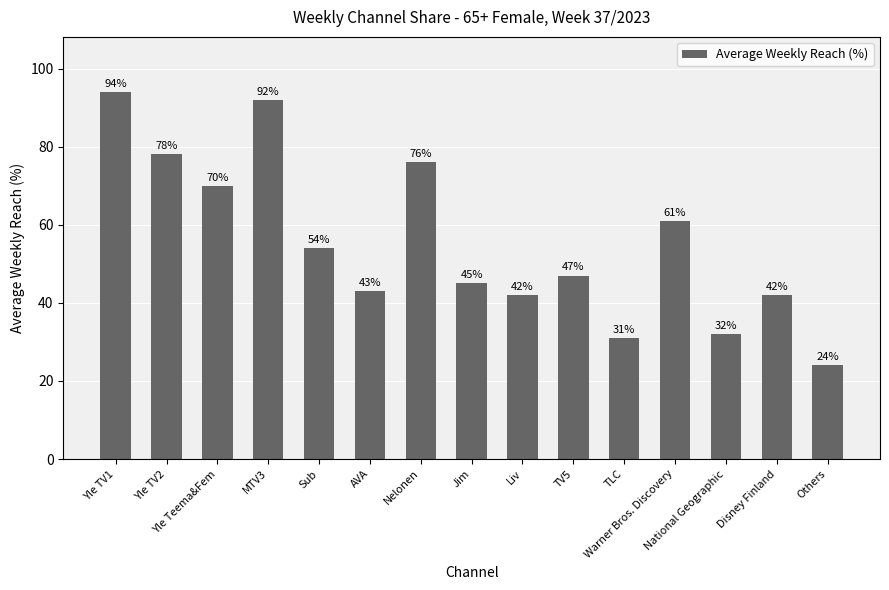

Which category has the lowest value across all series?

Others